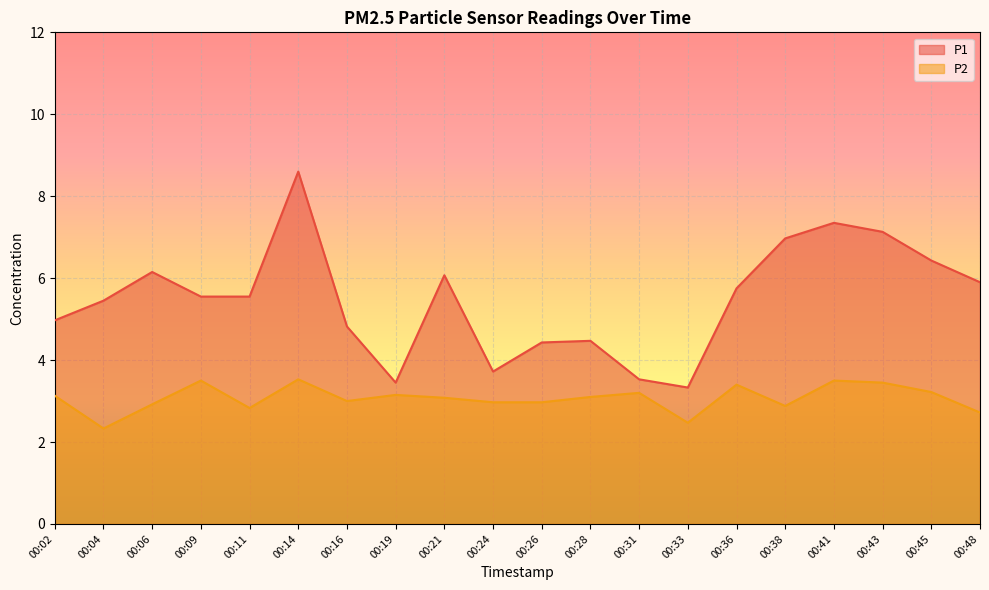

What is the value of the P2 point at the 5th from the left?

2.8